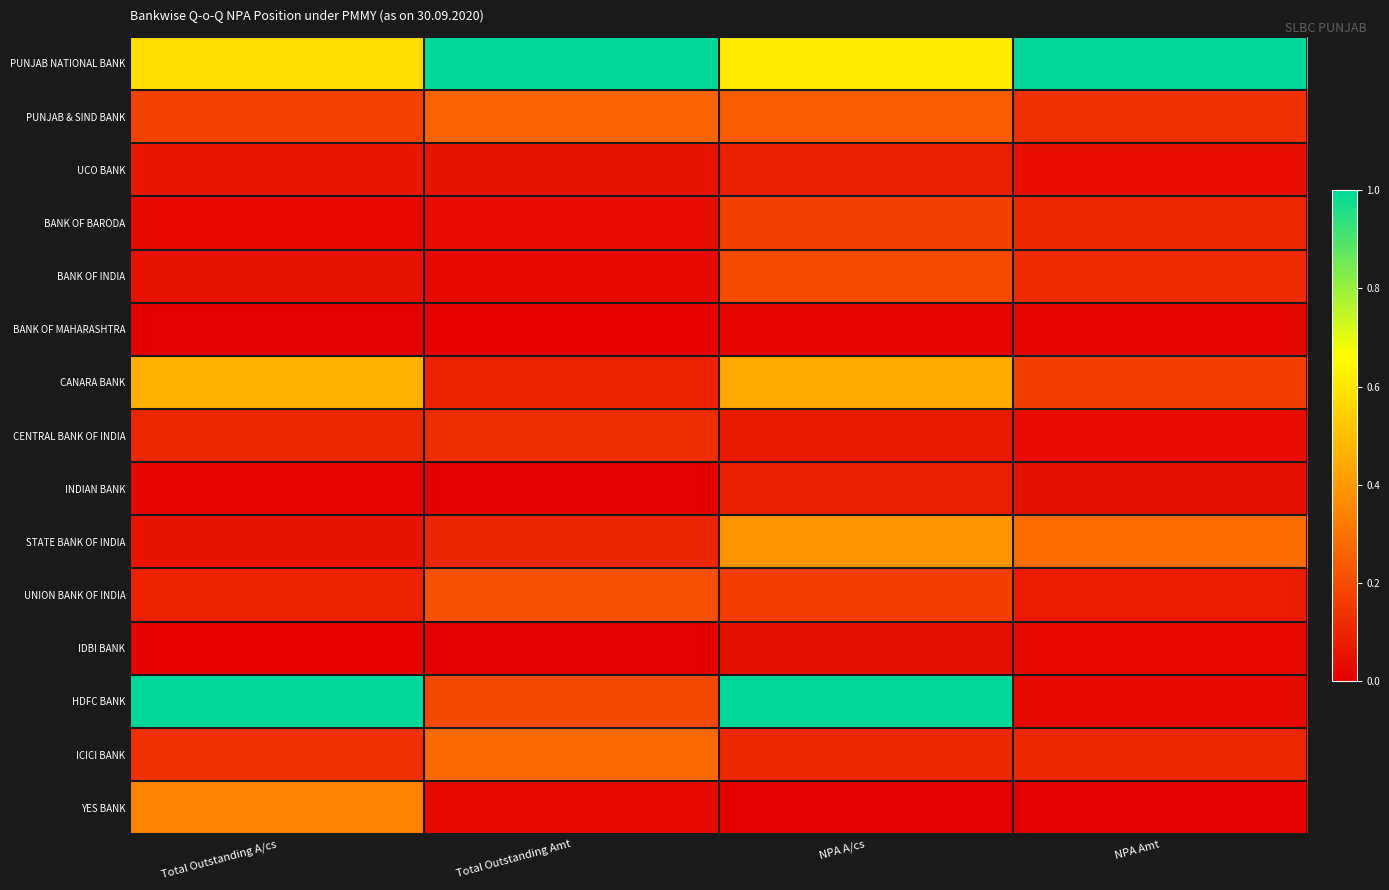

Reading right to left, list all the values displayed in this chart.

PUNJAB NATIONAL BANK: NPA Amt=1.0	NPA A/cs=0.6	Total Outstanding Amt=1.0	Total Outstanding A/cs=0.6
PUNJAB & SIND BANK: NPA Amt=0.1	NPA A/cs=0.2	Total Outstanding Amt=0.3	Total Outstanding A/cs=0.2
UCO BANK: NPA Amt=0.0	NPA A/cs=0.1	Total Outstanding Amt=0.1	Total Outstanding A/cs=0.1
BANK OF BARODA: NPA Amt=0.1	NPA A/cs=0.2	Total Outstanding Amt=0.0	Total Outstanding A/cs=0.0
BANK OF INDIA: NPA Amt=0.1	NPA A/cs=0.2	Total Outstanding Amt=0.0	Total Outstanding A/cs=0.1
BANK OF MAHARASHTRA: NPA Amt=0.0	NPA A/cs=0.0	Total Outstanding Amt=0.0	Total Outstanding A/cs=0.0
CANARA BANK: NPA Amt=0.2	NPA A/cs=0.4	Total Outstanding Amt=0.1	Total Outstanding A/cs=0.5
CENTRAL BANK OF INDIA: NPA Amt=0.0	NPA A/cs=0.1	Total Outstanding Amt=0.1	Total Outstanding A/cs=0.1
INDIAN BANK: NPA Amt=0.0	NPA A/cs=0.1	Total Outstanding Amt=0.0	Total Outstanding A/cs=0.0
STATE BANK OF INDIA: NPA Amt=0.3	NPA A/cs=0.4	Total Outstanding Amt=0.1	Total Outstanding A/cs=0.1
UNION BANK OF INDIA: NPA Amt=0.1	NPA A/cs=0.2	Total Outstanding Amt=0.2	Total Outstanding A/cs=0.1
IDBI BANK: NPA Amt=0.0	NPA A/cs=0.0	Total Outstanding Amt=0.0	Total Outstanding A/cs=0.0
HDFC BANK: NPA Amt=0.0	NPA A/cs=1.0	Total Outstanding Amt=0.2	Total Outstanding A/cs=1.0
ICICI BANK: NPA Amt=0.1	NPA A/cs=0.1	Total Outstanding Amt=0.3	Total Outstanding A/cs=0.1
YES BANK: NPA Amt=0.0	NPA A/cs=0.0	Total Outstanding Amt=0.0	Total Outstanding A/cs=0.3